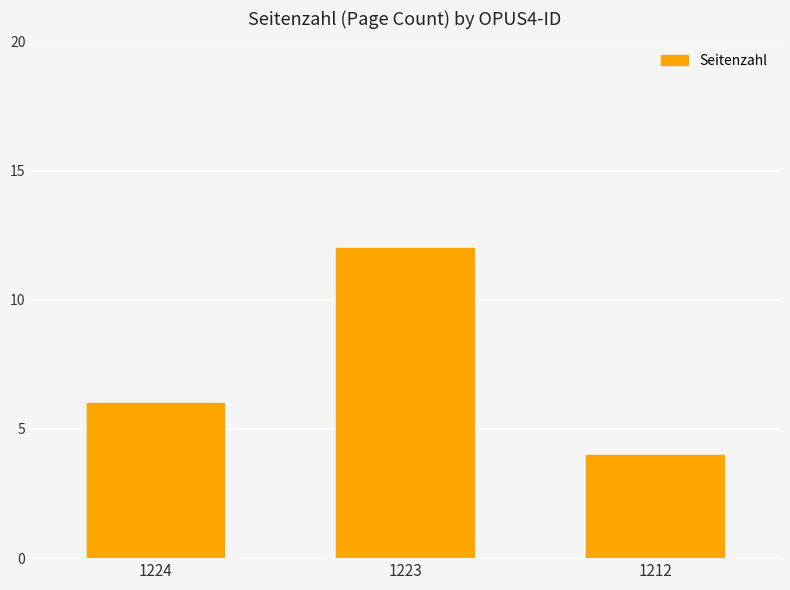

What is the sum of all values?

22